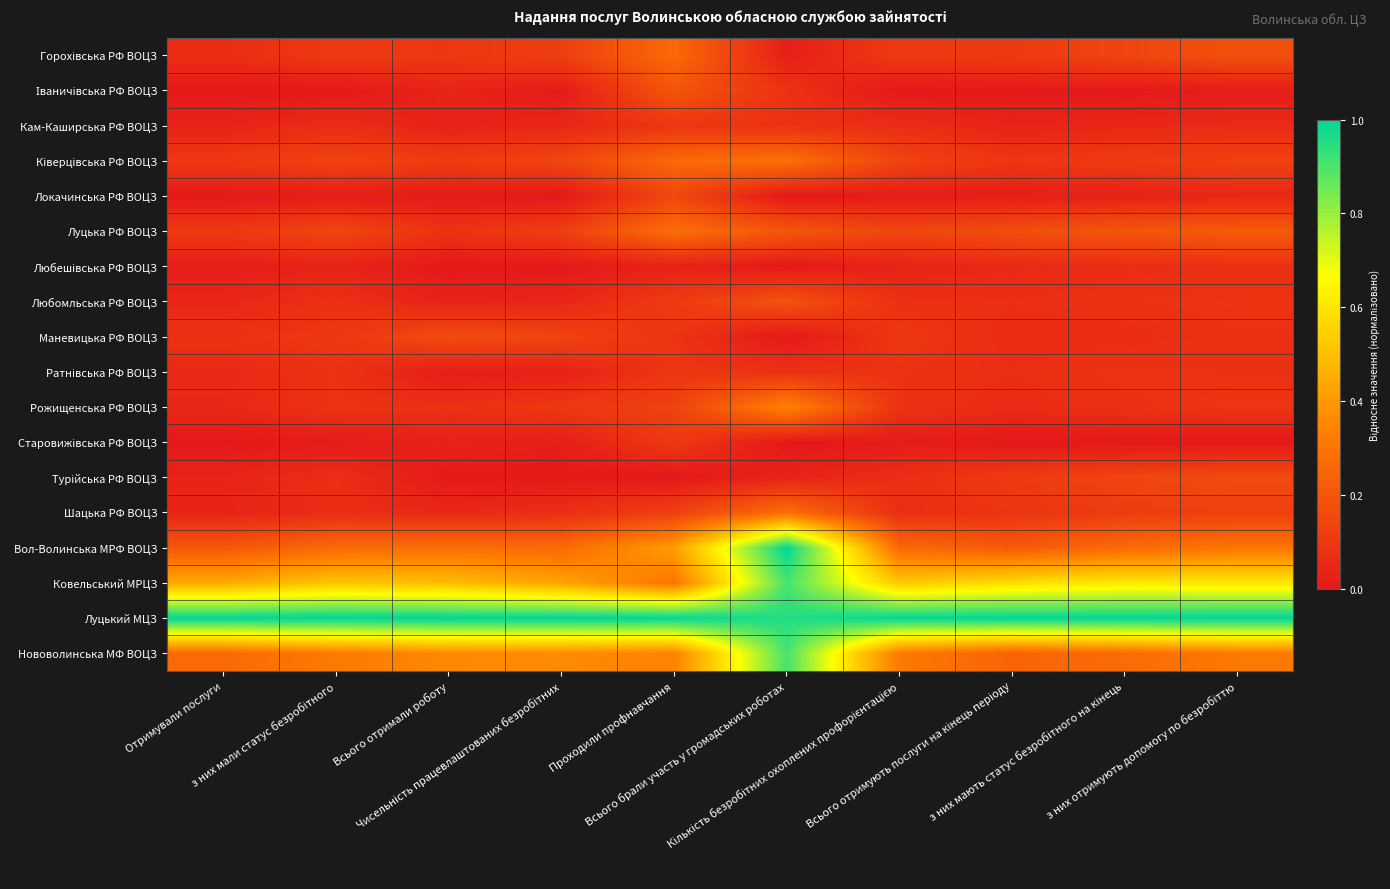

Between з них мали статус безробітного and з них отримують допомогу по безробіттю, which series saw the biggest shift?

Турійська РФ ВОЦЗ